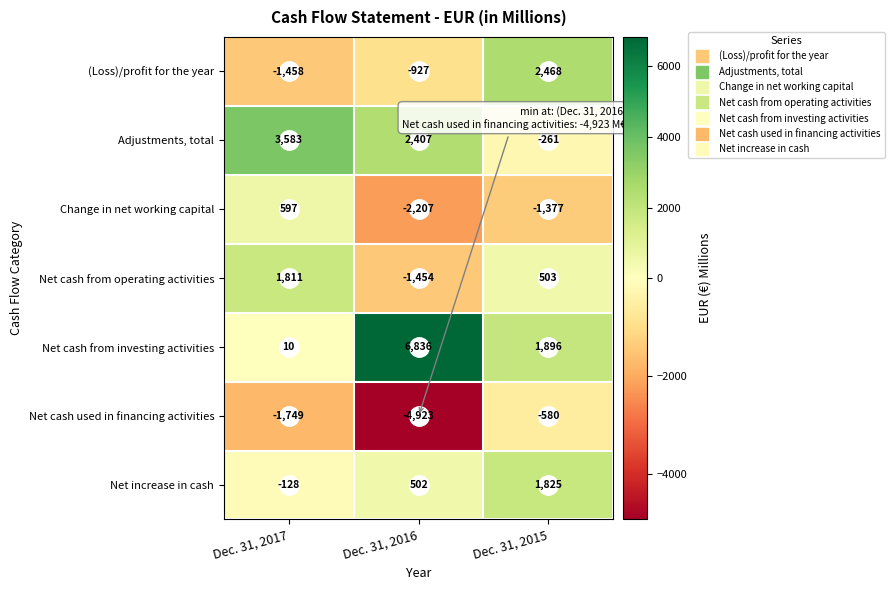

List the labels in order of Change in net working capital value, largest first.

Dec. 31, 2017, Dec. 31, 2015, Dec. 31, 2016